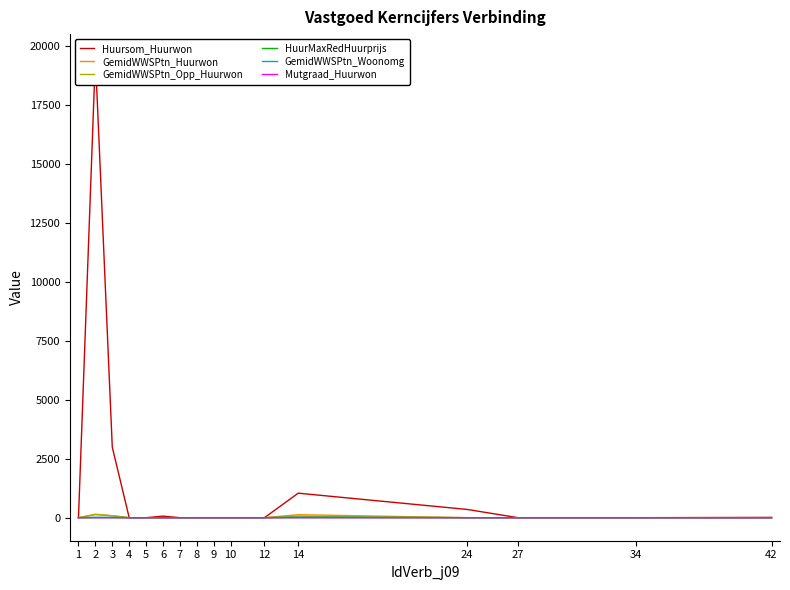

True or false: Huursom_Huurwon has a value of 19536.0 at 2.

True